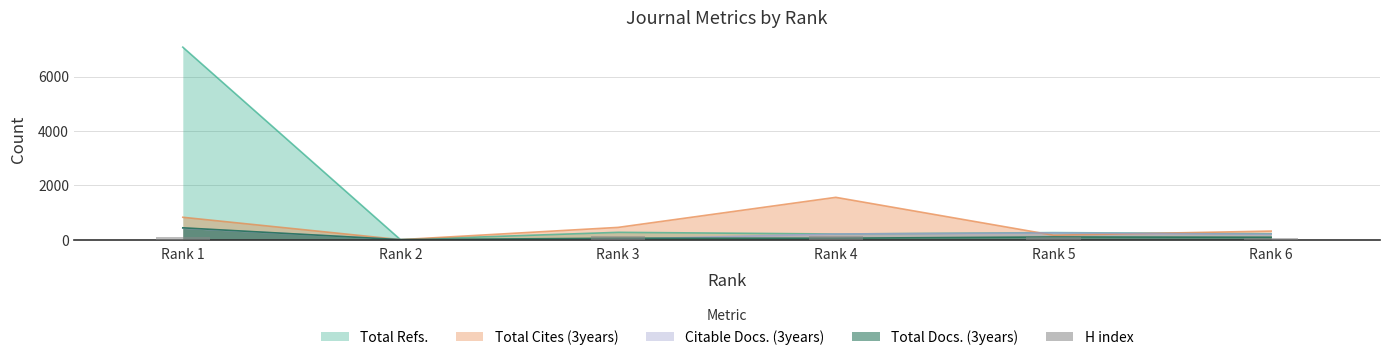

True or false: the data shows 117 at Rank 1.

False